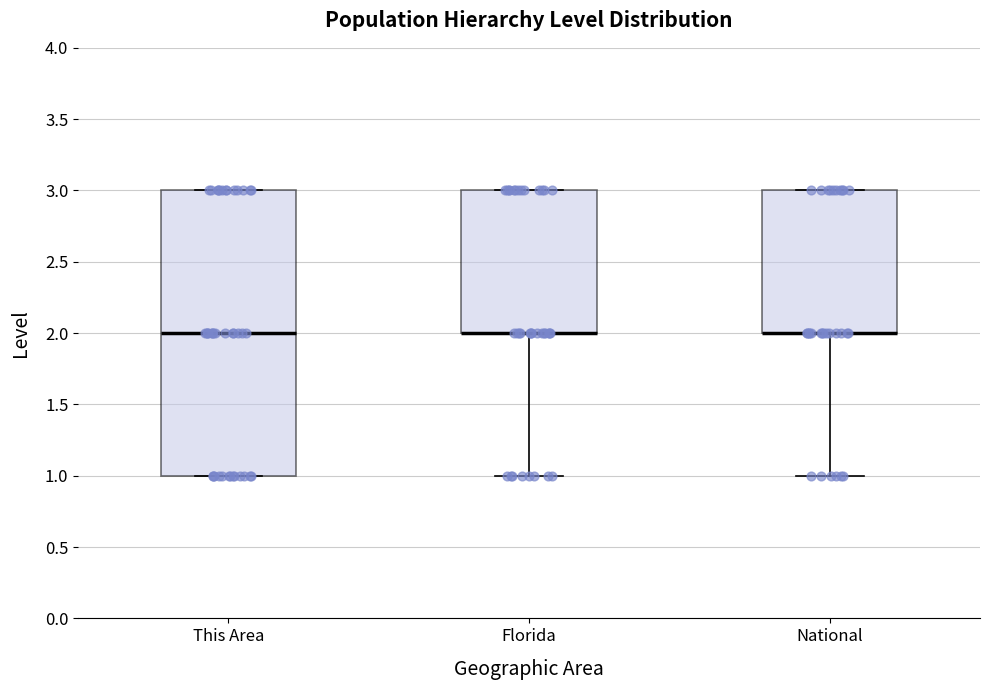

Where is the lower edge of the box for This Area on the y-axis? The values are not printed on the chart, so give them approximately, as read against the axis.

1